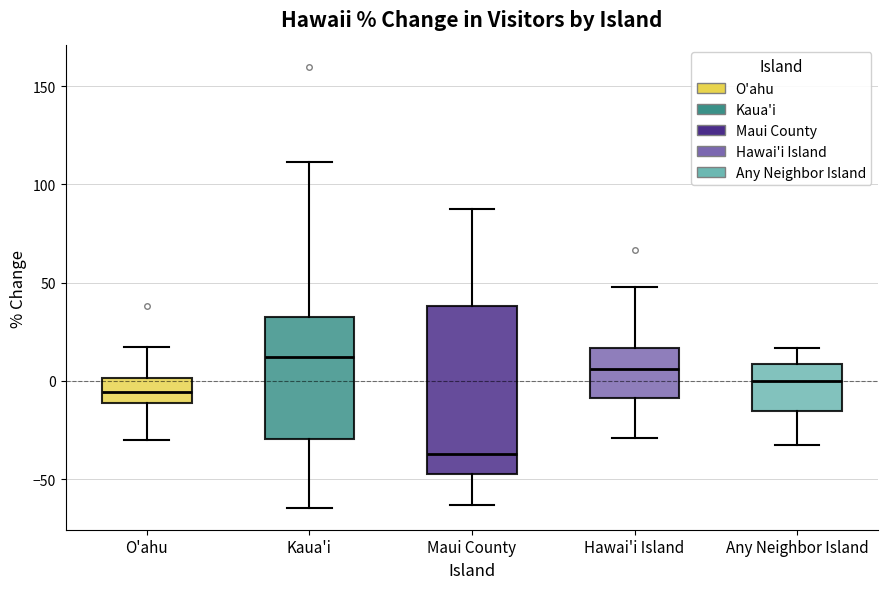

Reading left to right, transcribe this box plot: for each box, give where its median line is, the range the box spans, and where its two whiskers end, as read against the y-axis. The values are not printed on the chart, so give them approximately, as read against the axis.

O'ahu: median -5, box -10 to 0, whiskers -30 to 15
Kaua'i: median 10, box -30 to 35, whiskers -65 to 110
Maui County: median -35, box -45 to 40, whiskers -65 to 90
Hawai'i Island: median 5, box -10 to 15, whiskers -30 to 50
Any Neighbor Island: median 0, box -15 to 10, whiskers -35 to 15